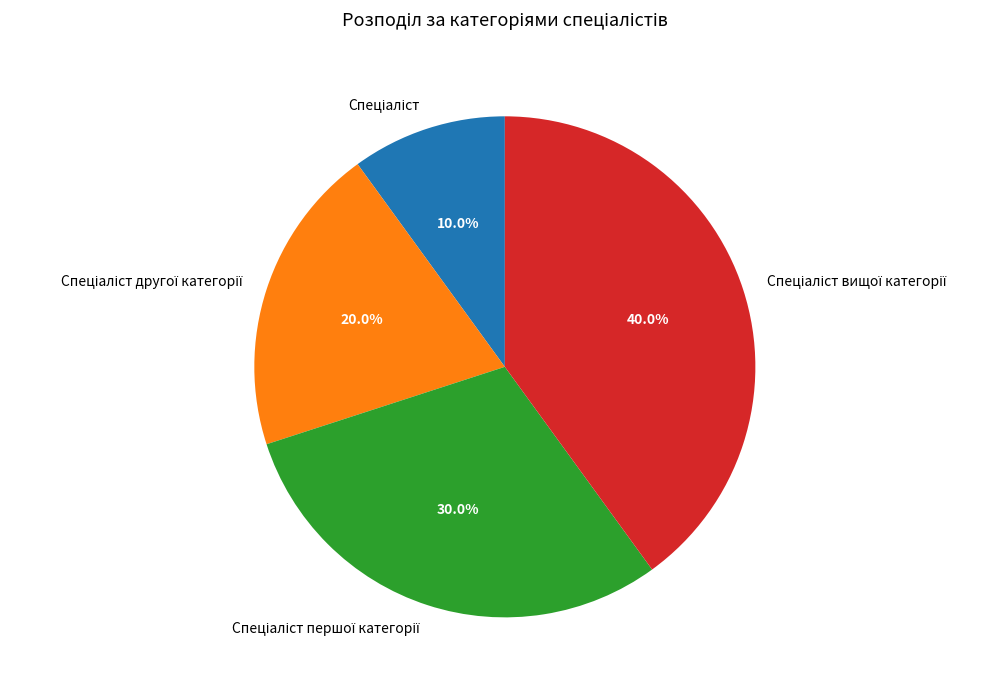

Does any single category account for the majority?

No